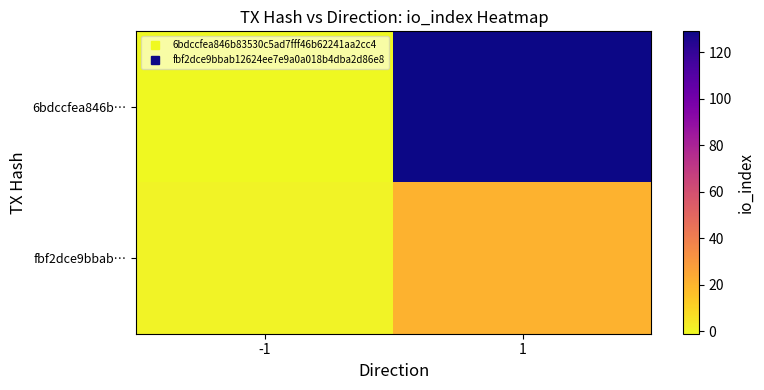

What is the maximum value shown in the chart?

129